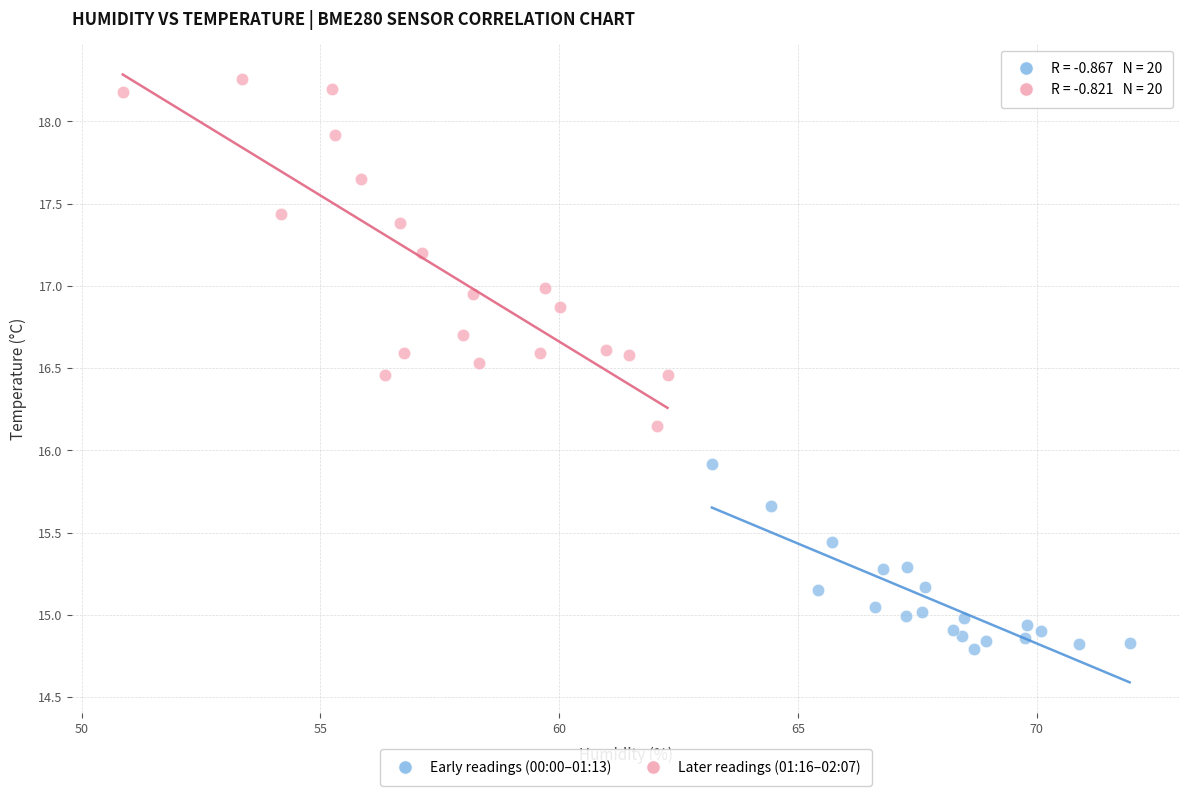

Which series has the largest Y range (max minus min)?

Later readings (01:16–02:07)